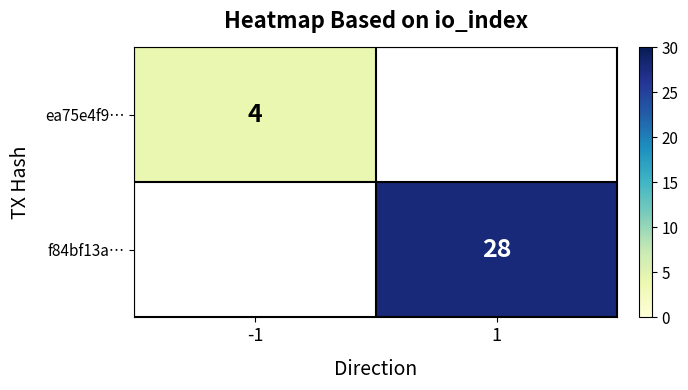

Is the value of f84bf13a… at 1 greater than the value of ea75e4f9… at -1?

Yes